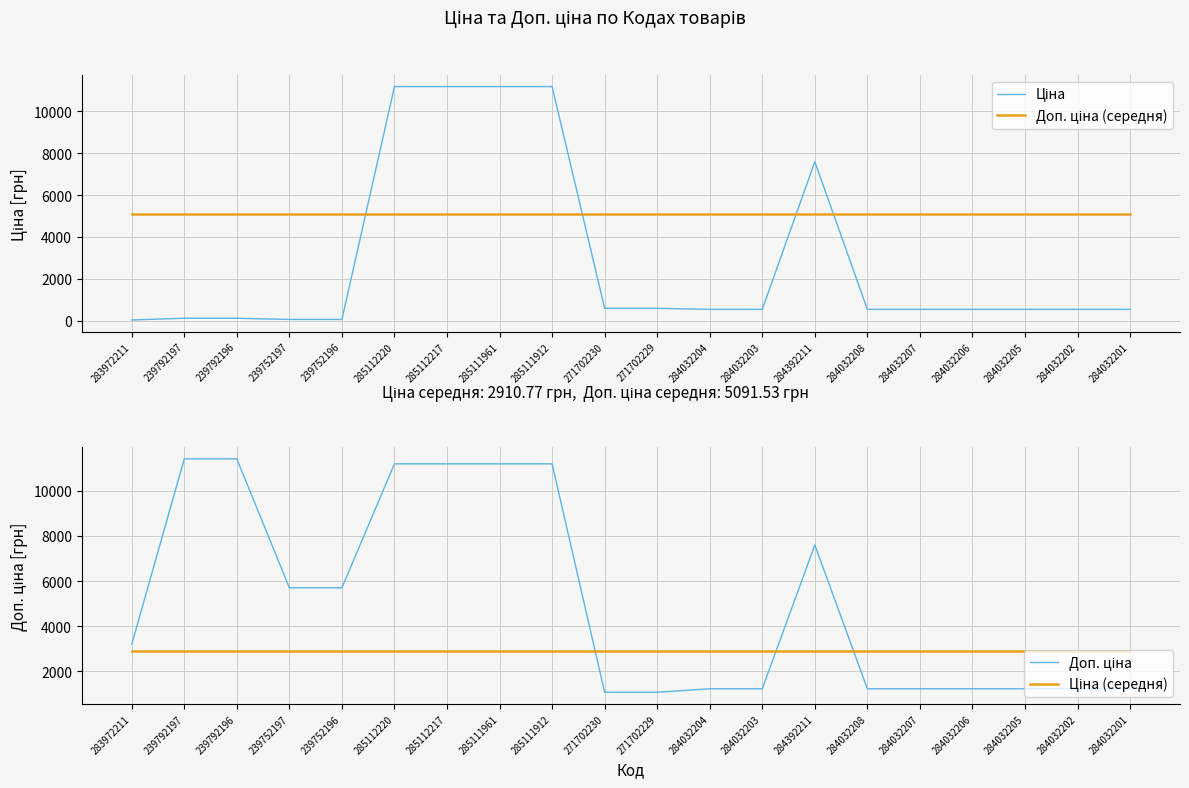

How many interior local peaks does the Ціна series have?

1